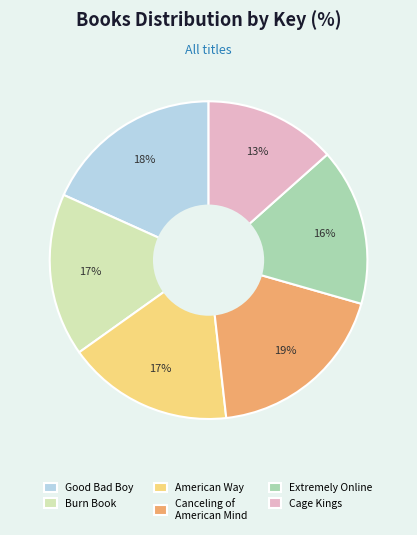

How many slices are in this pie chart?

6